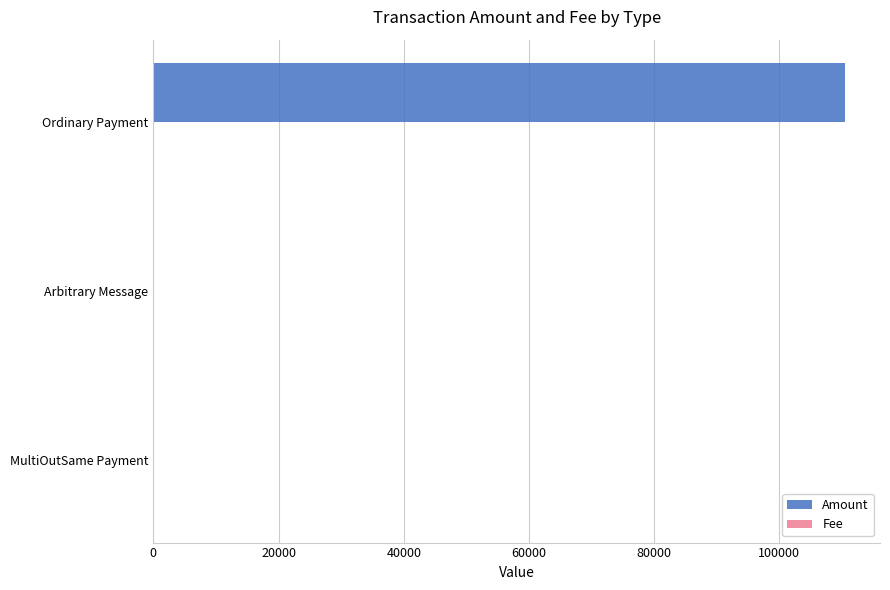

What is the average value of the Amount series?

36851.0